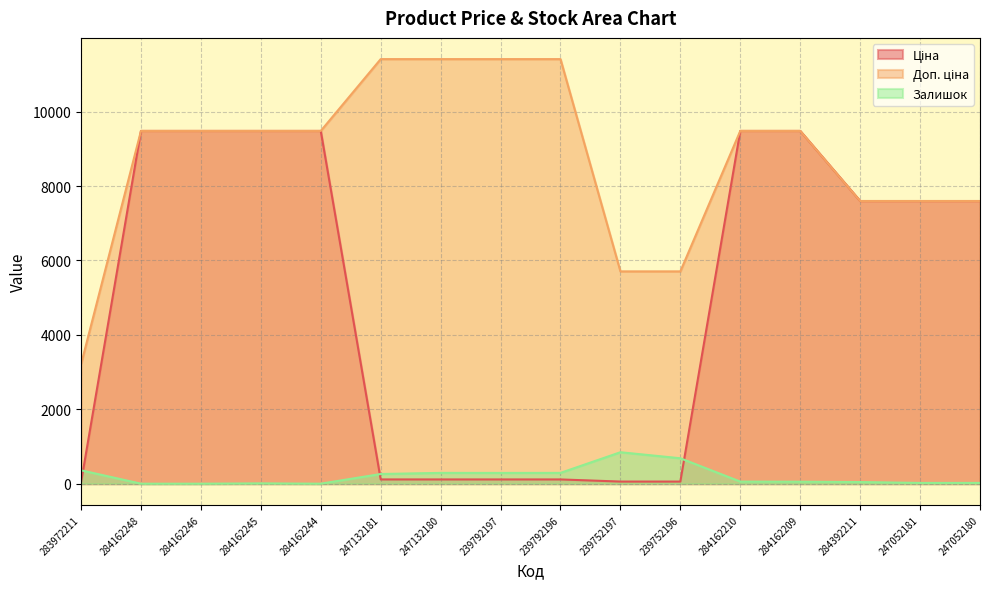

Which series has the largest total across all categories?

Доп. ціна